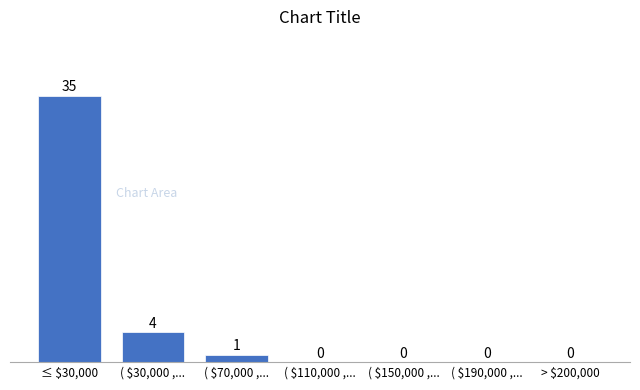

Where is the data nearest to the value 17?

( $30,000 ,...